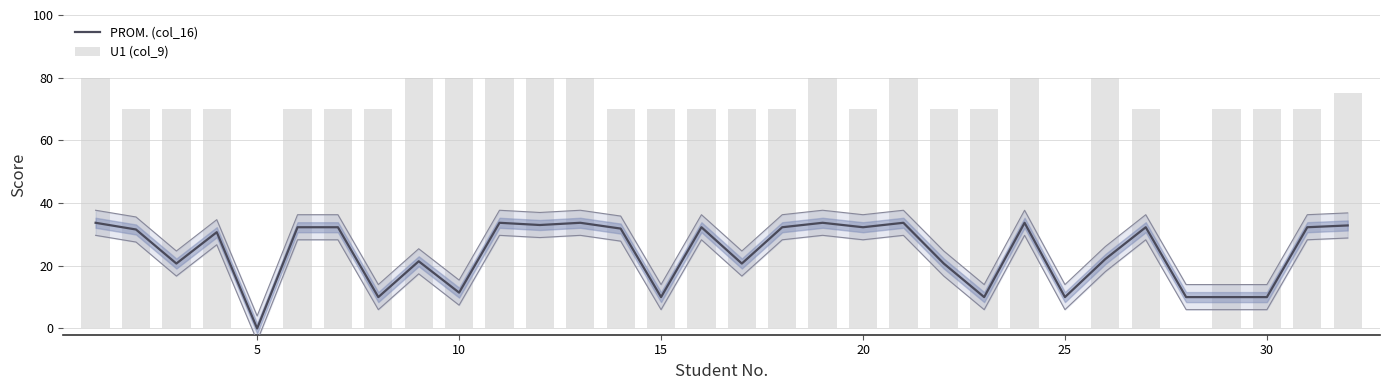

Which series has the largest range (max minus min)?

U1 (col_9)